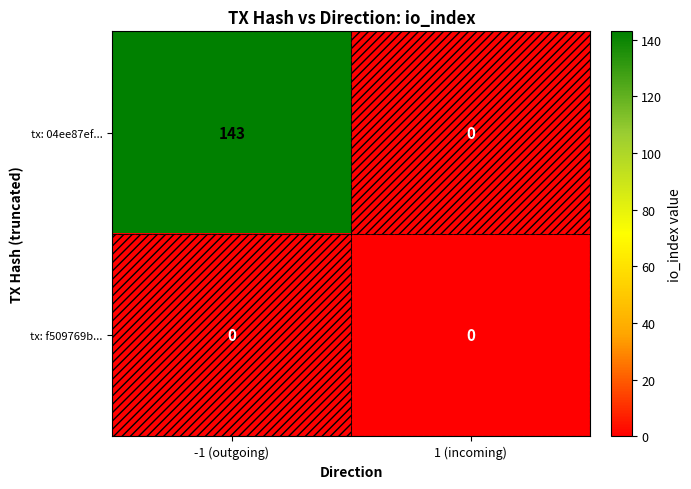

What is the average value of the tx: 04ee87ef... series?

72